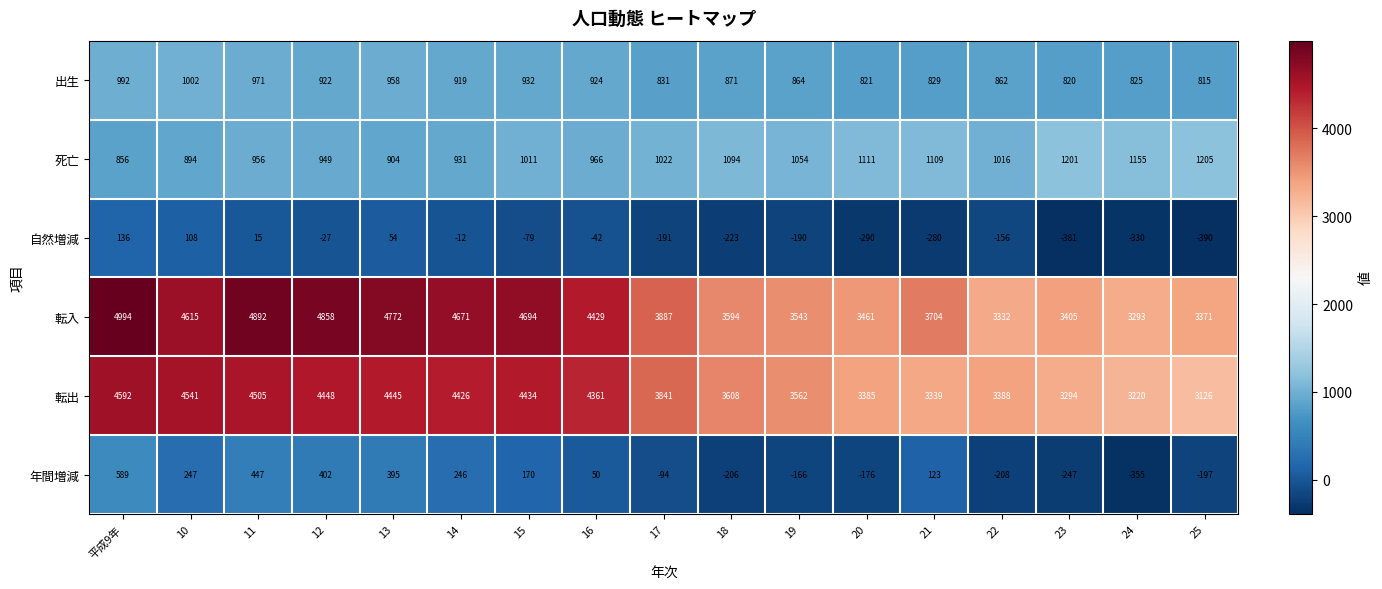

What is the total value across all series at 21?

8824